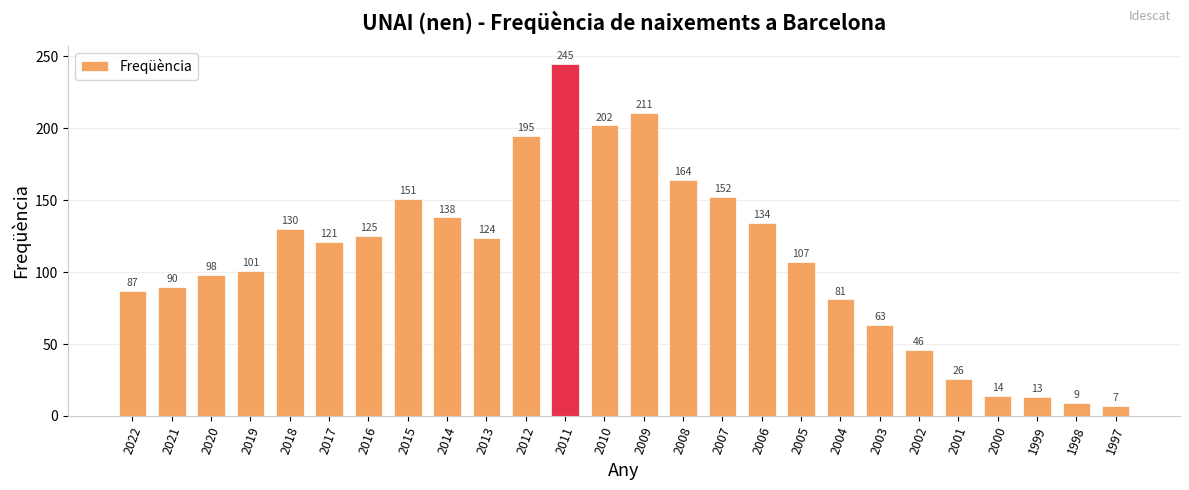

Read the value at 2010, to the nearest 50.

200